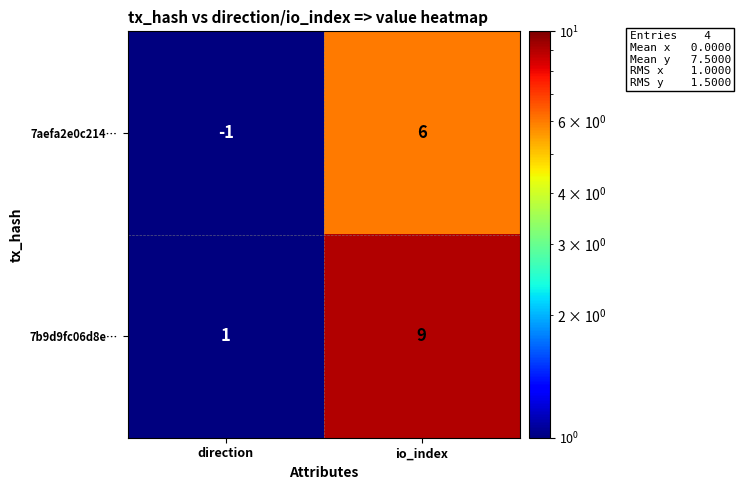

What is the difference between the maximum and minimum values in the 7aefa2e0c214… series?

7